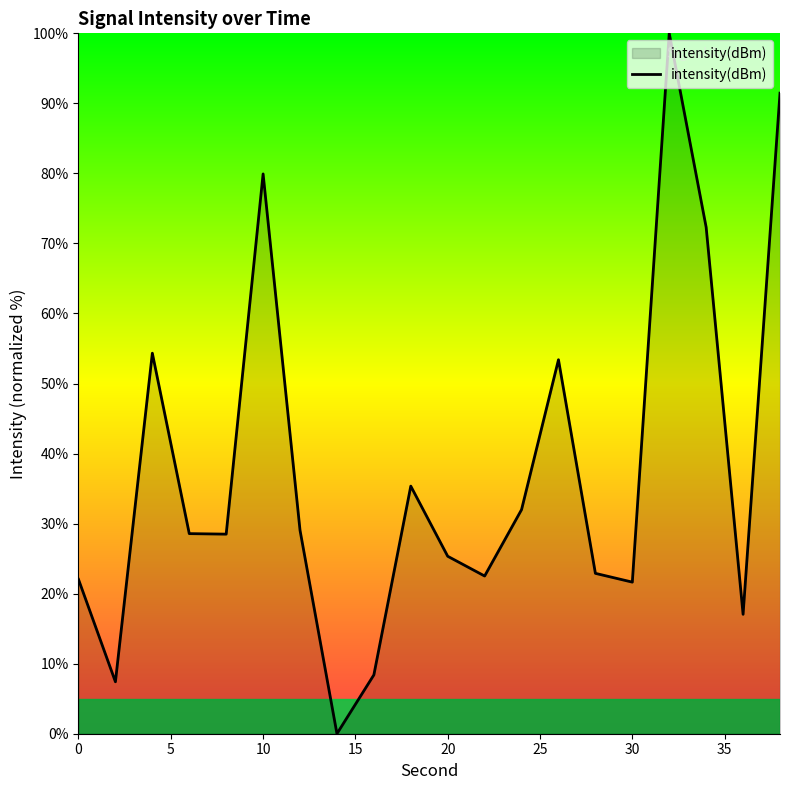

What is the maximum value shown in the chart?

100.0